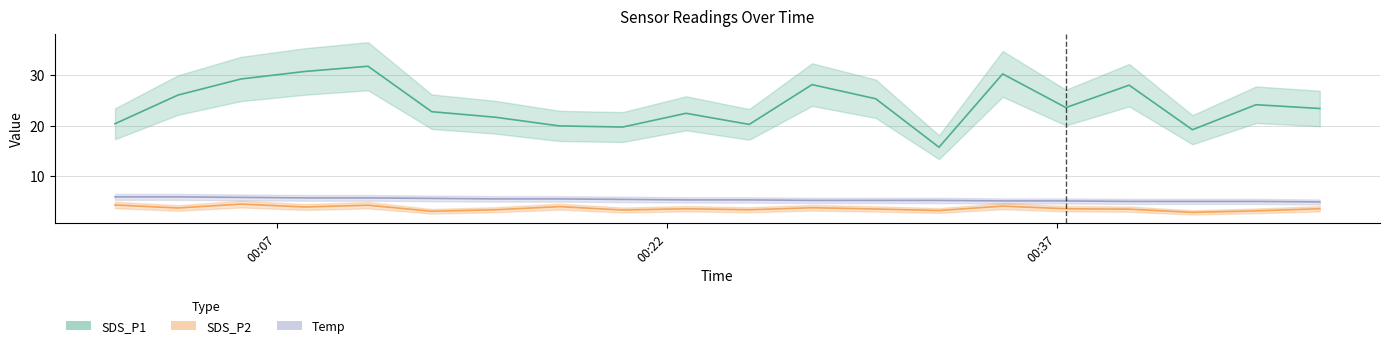

What is the sum of the SDS_P2 values at 2023/04/25 00:30:02 and 2023/04/25 00:00:46?

7.8